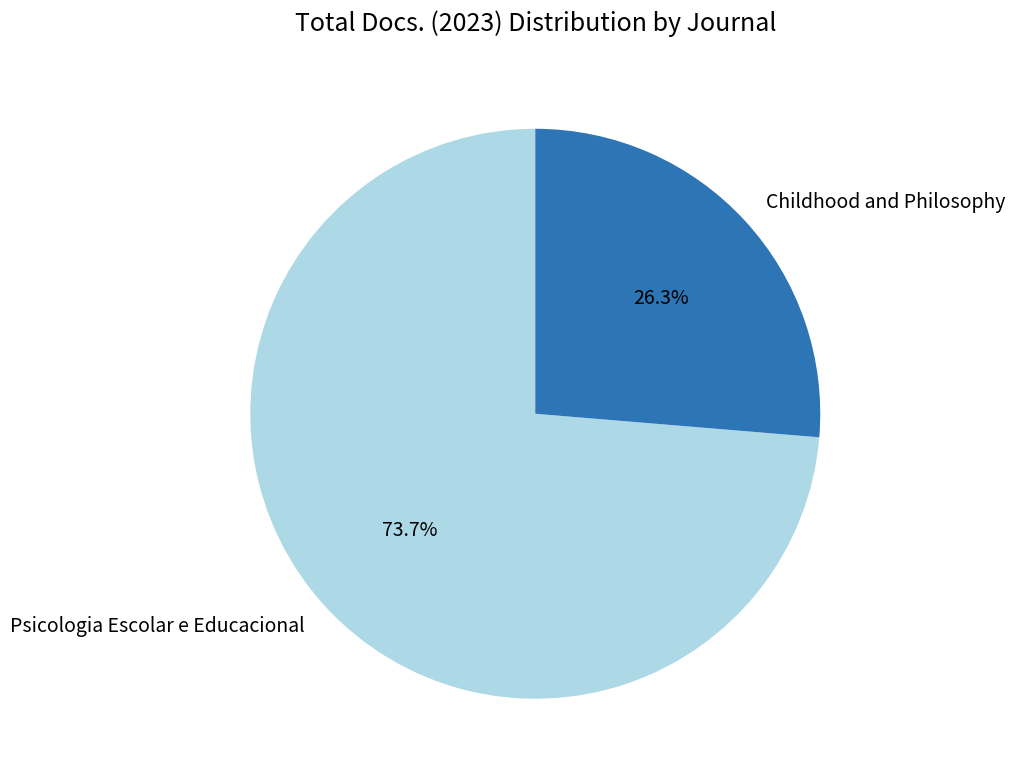

Which slice represents more than half of the pie?

Psicologia Escolar e Educacional